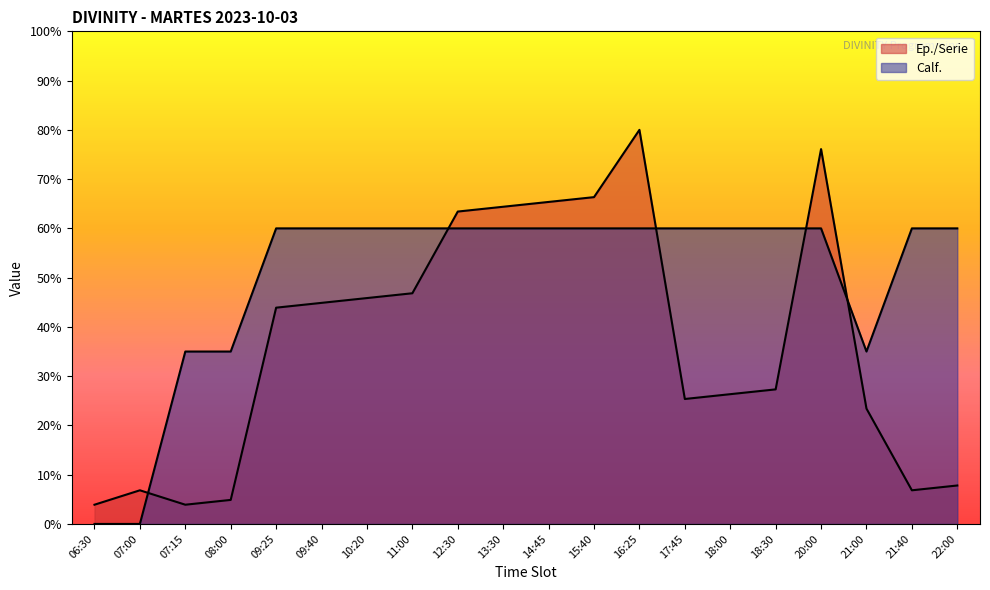

What is the approximate value of Ep./Serie at 21:00?

23.4